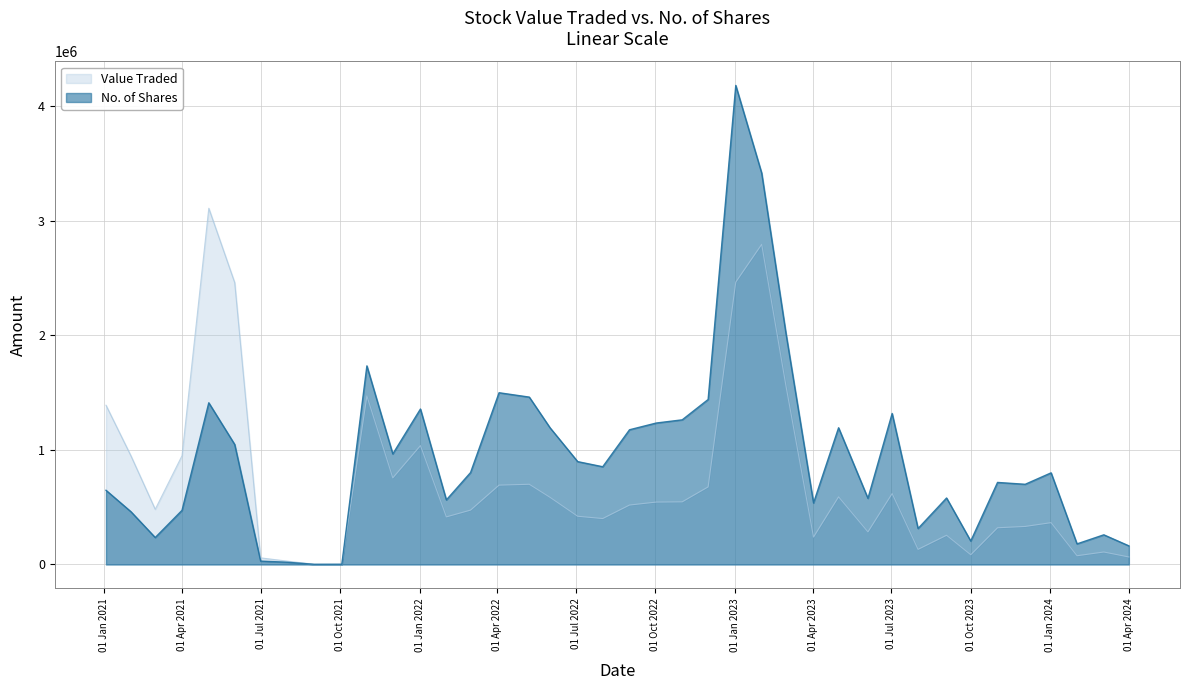

List the series in order of their peak value, highest first.

No. of Shares, Value Traded